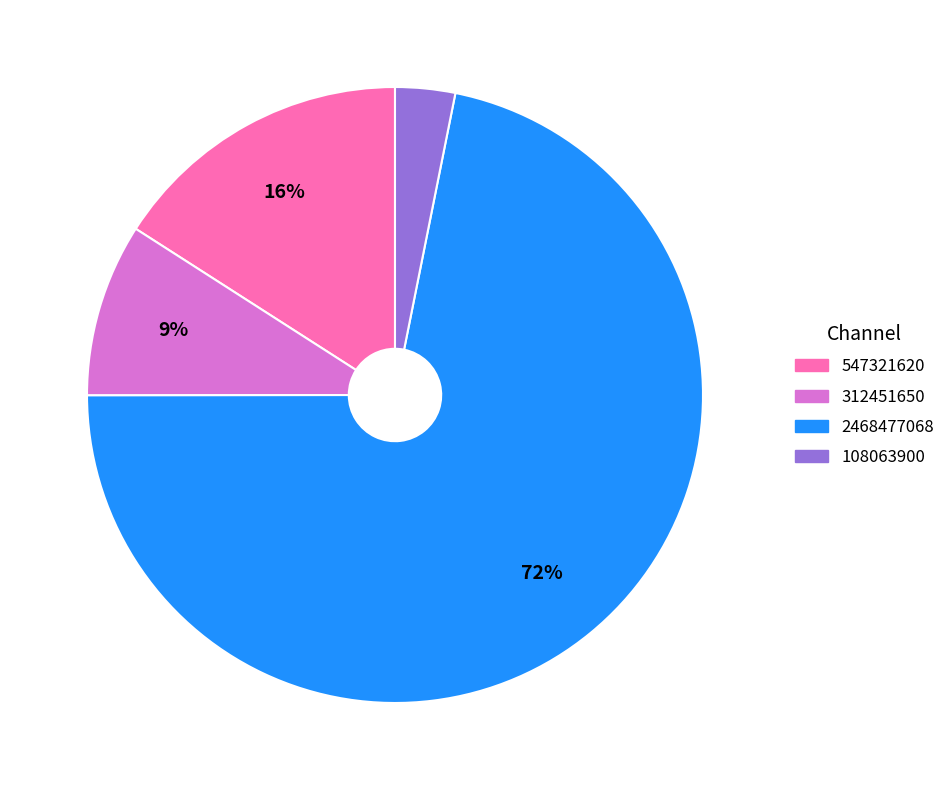

Rank the categories by value from highest to lowest.

2468477068, 547321620, 312451650, 108063900